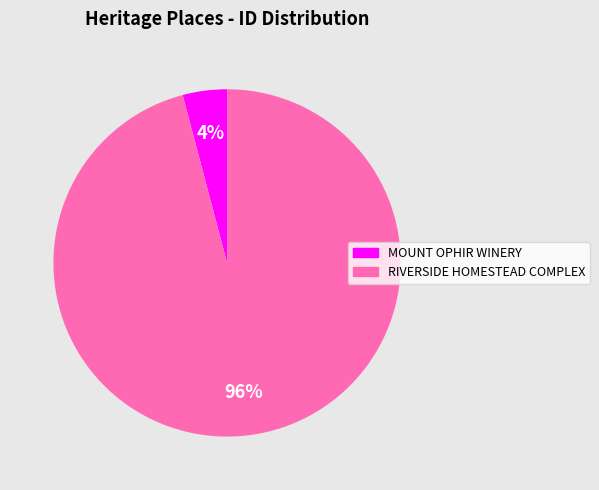

Count the number of slices in the pie.

2